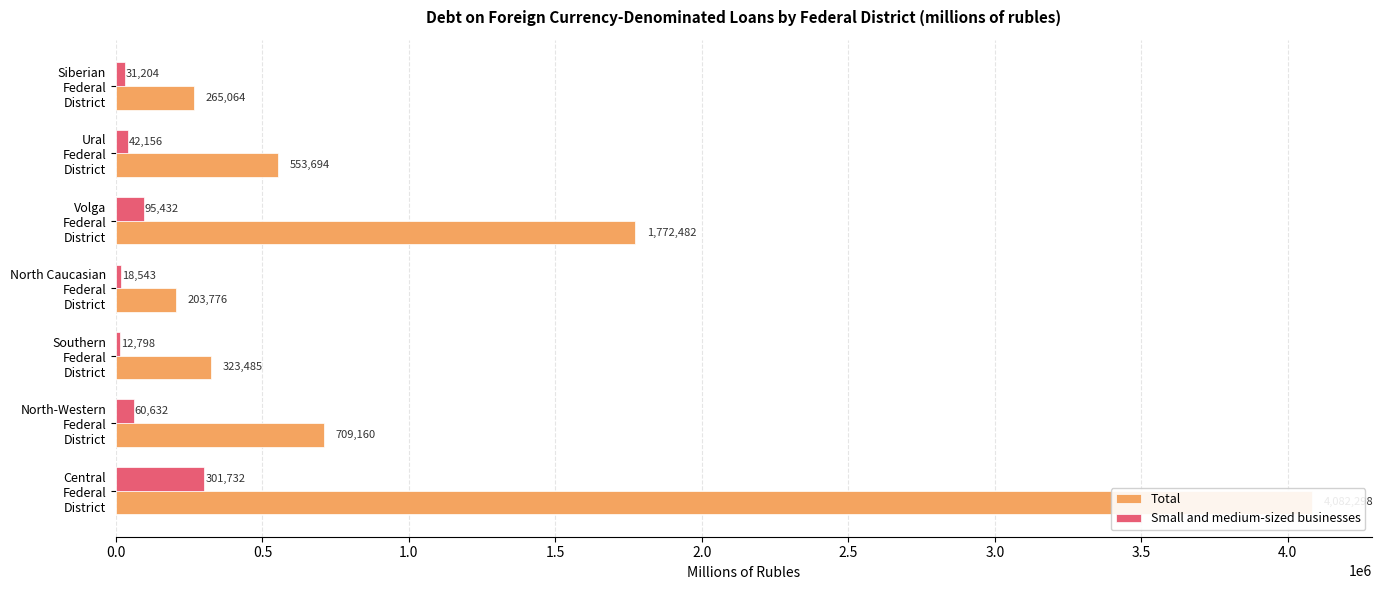

Count the number of data series in this chart.

2